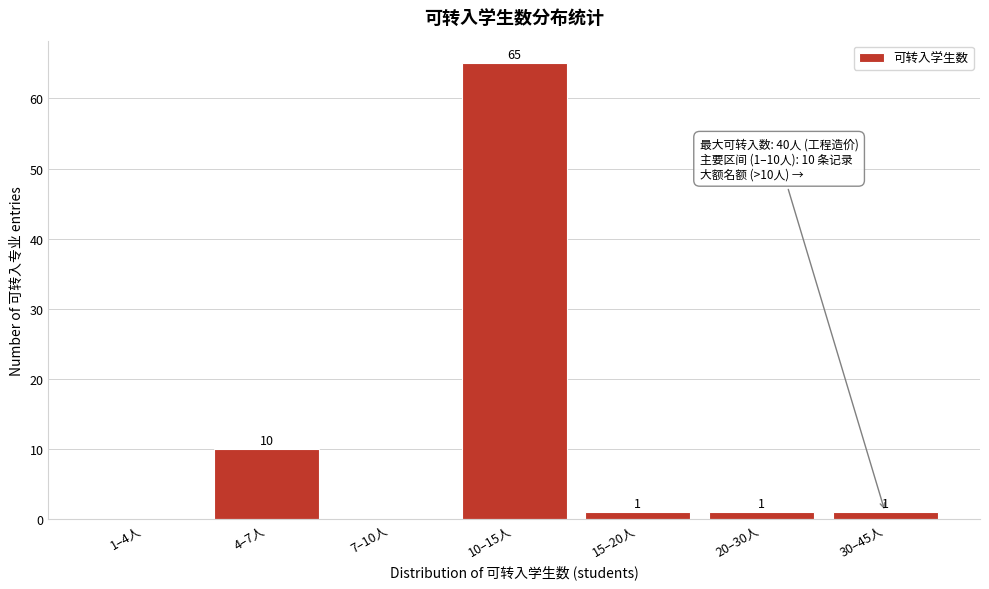

Reading left to right, extract all data points from this chart.

1–4人=0	4–7人=10	7–10人=0	10–15人=65	15–20人=1	20–30人=1	30–45人=1